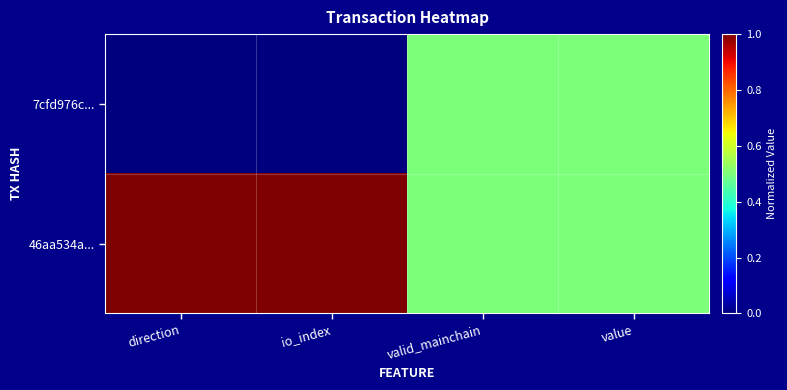

Reading left to right, extract all data points from this chart.

7cfd976c...: direction=0.0	io_index=0.0	valid_mainchain=0.5	value=0.5
46aa534a...: direction=1.0	io_index=1.0	valid_mainchain=0.5	value=0.5